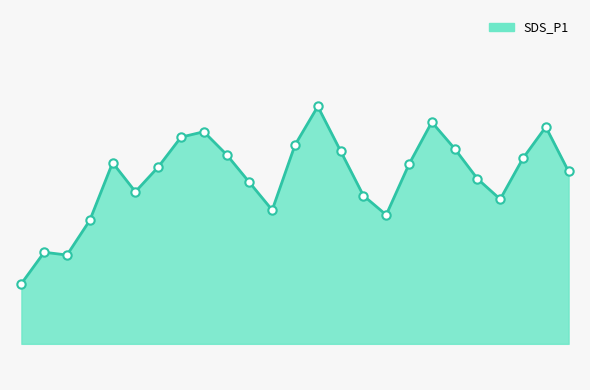

Does the chart have visible grid lines?

No